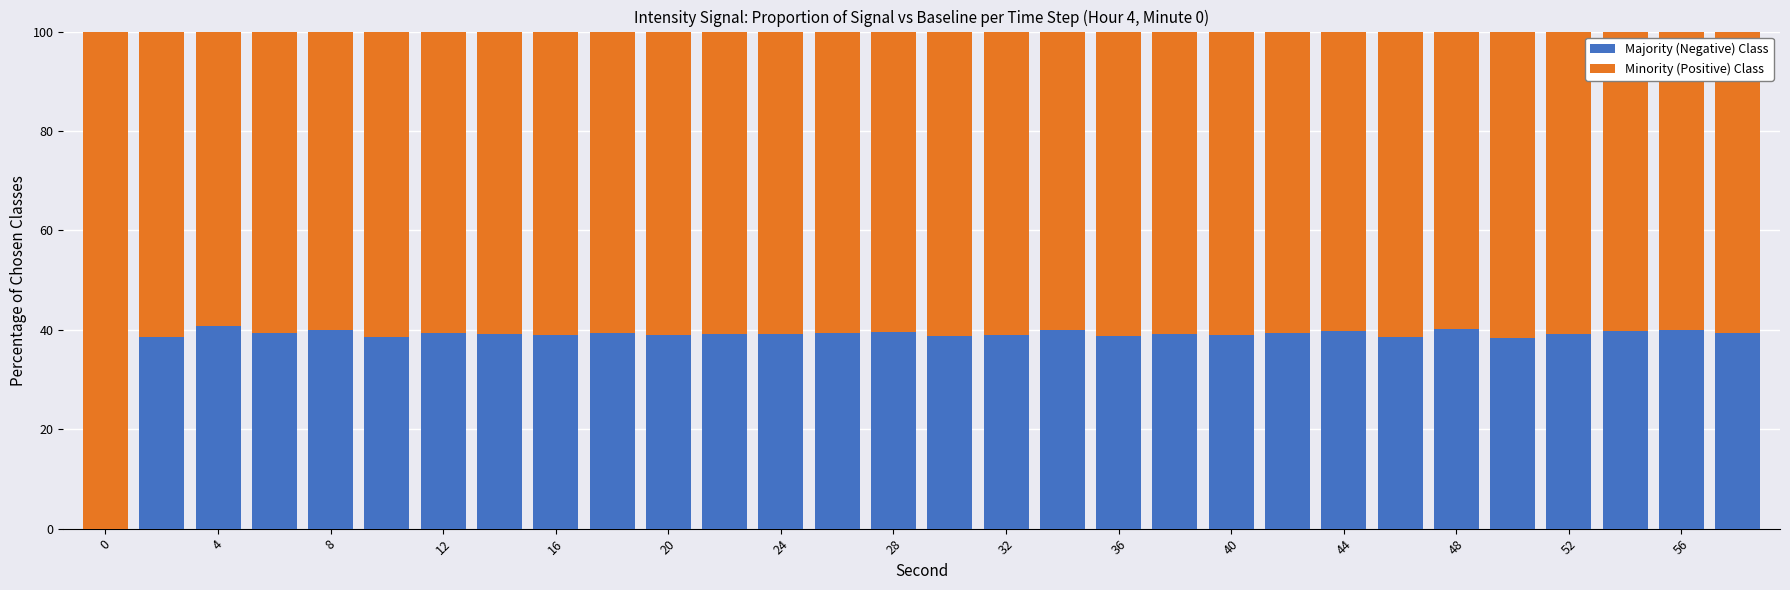

Does the chart contain stacked bars?

Yes